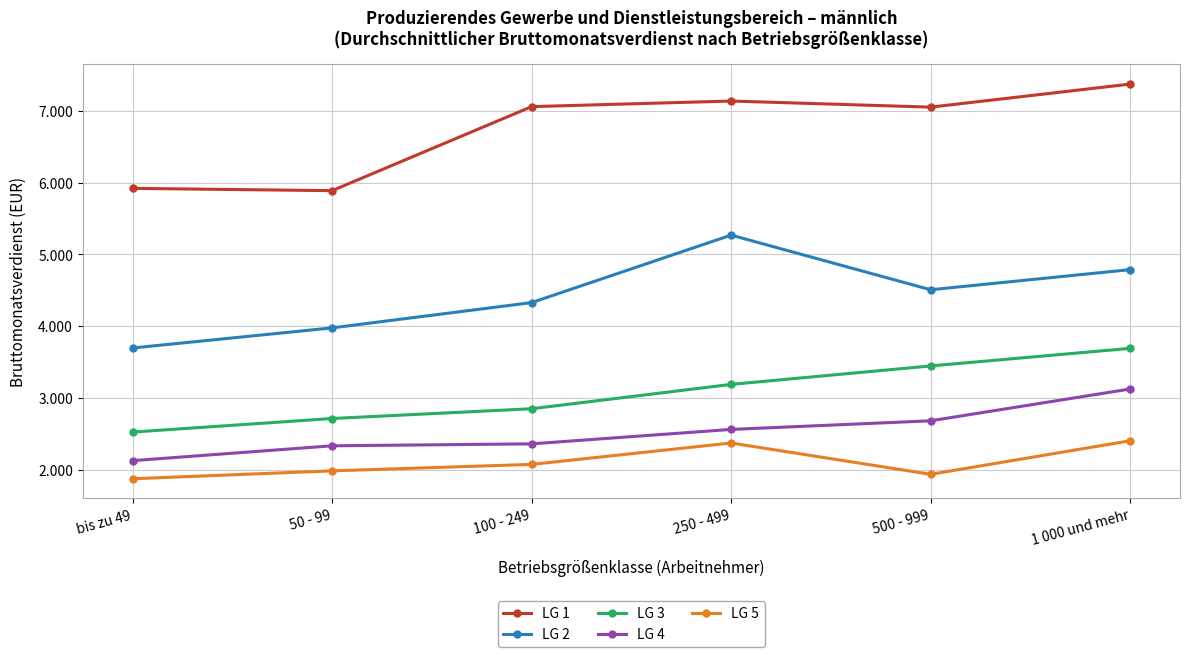

What position from the left is bis zu 49?

1